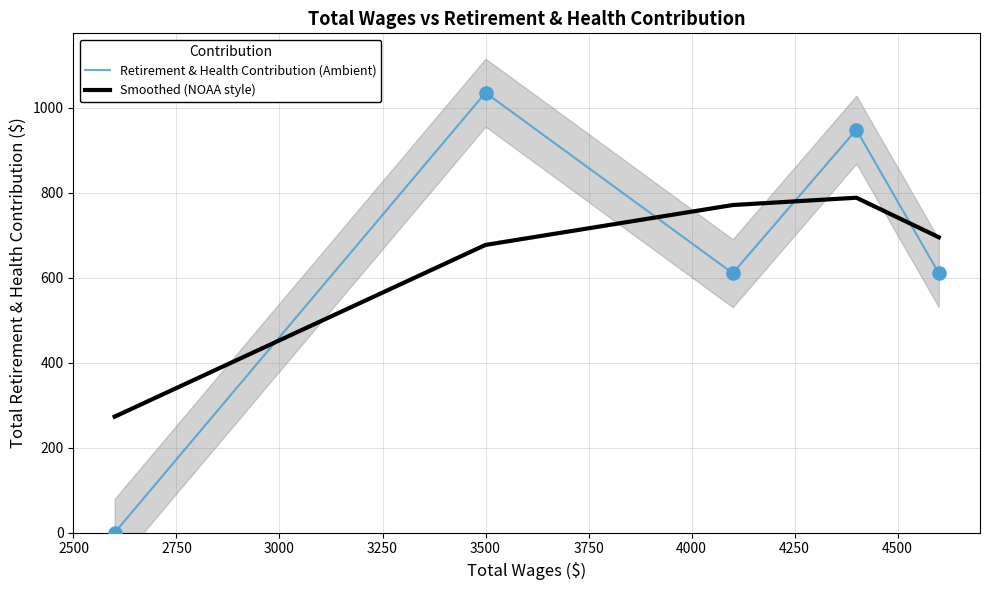

Which series has the largest Y range (max minus min)?

Retirement & Health Contribution (Ambient)